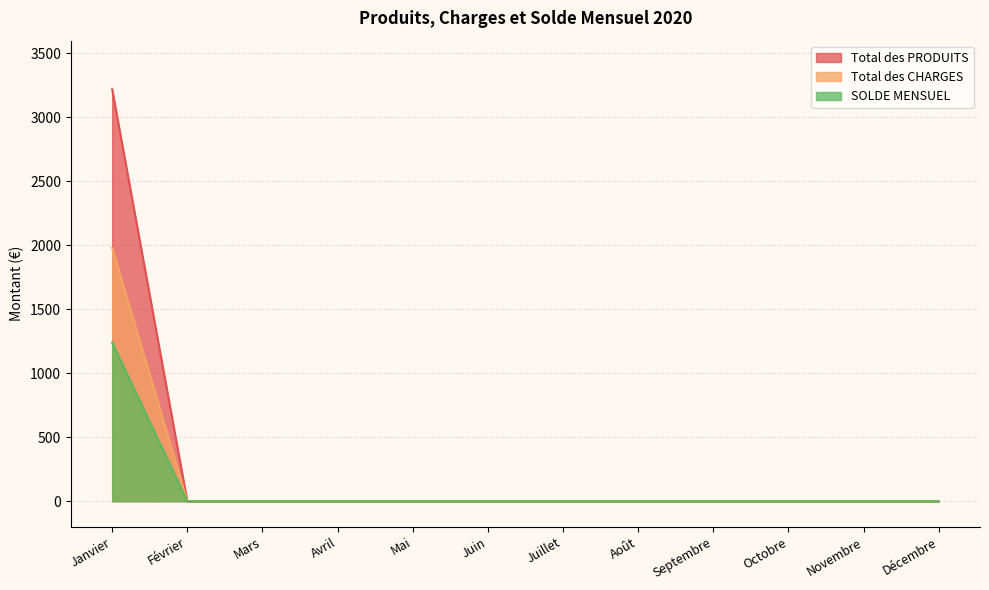

Which series has the largest range (max minus min)?

Total des PRODUITS